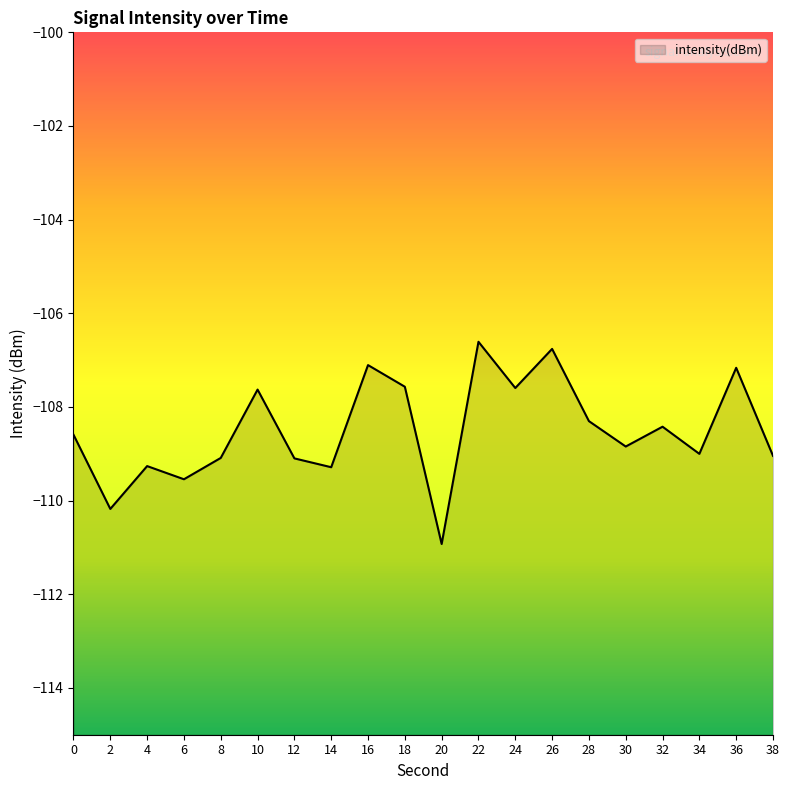

What is the average value?

-108.5